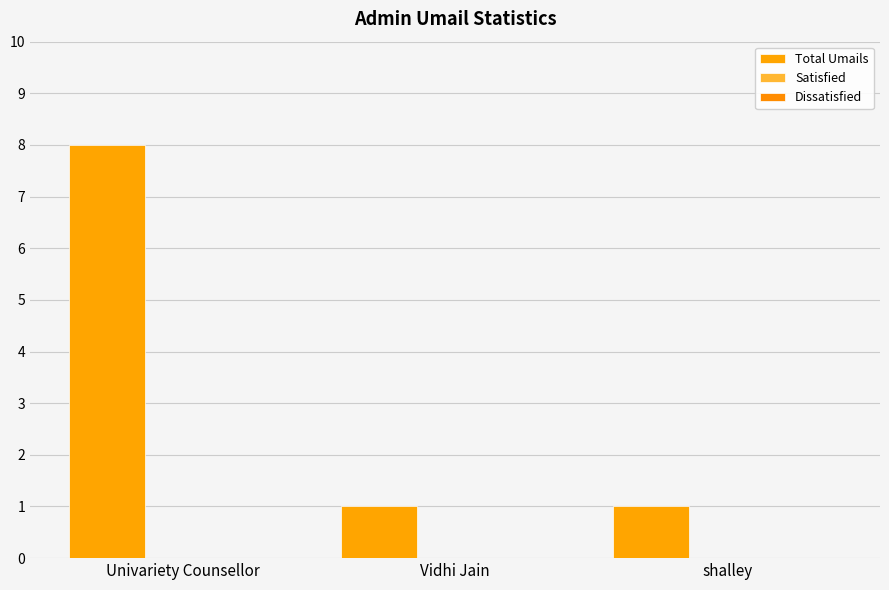

How many bars are there in total?

3